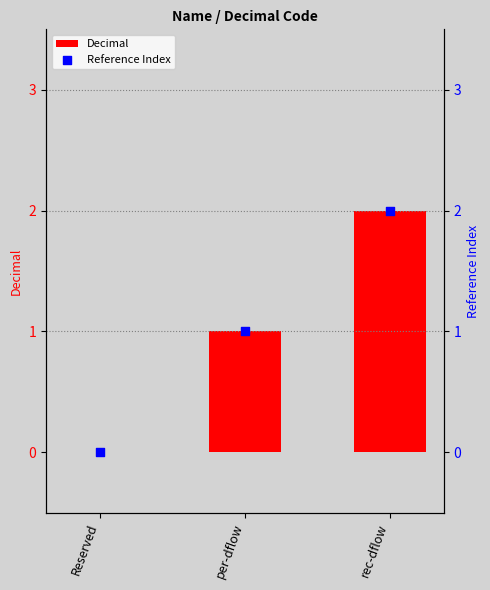

Which series has the widest spread of Y values?

Decimal